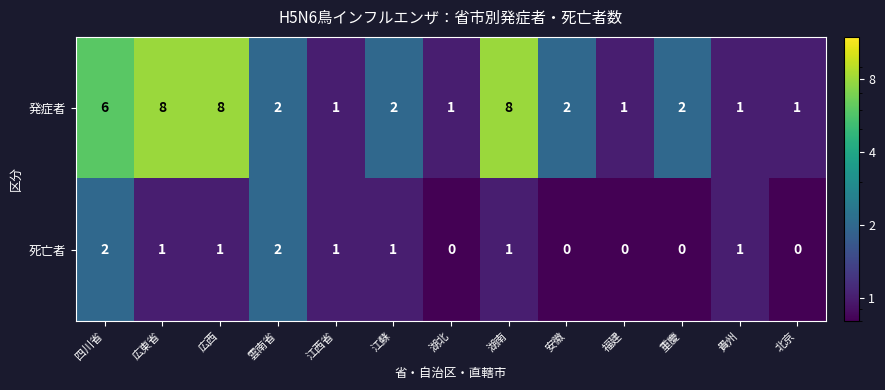

Reading left to right, what are all the values shown in this chart?

発症者: 四川省=6	広東省=8	広西=8	雲南省=2	江西省=1	江蘇=2	湖北=1	湖南=8	安徽=2	福建=1	重慶=2	貴州=1	北京=1
死亡者: 四川省=2	広東省=1	広西=1	雲南省=2	江西省=1	江蘇=1	湖北=0	湖南=1	安徽=0	福建=0	重慶=0	貴州=1	北京=0